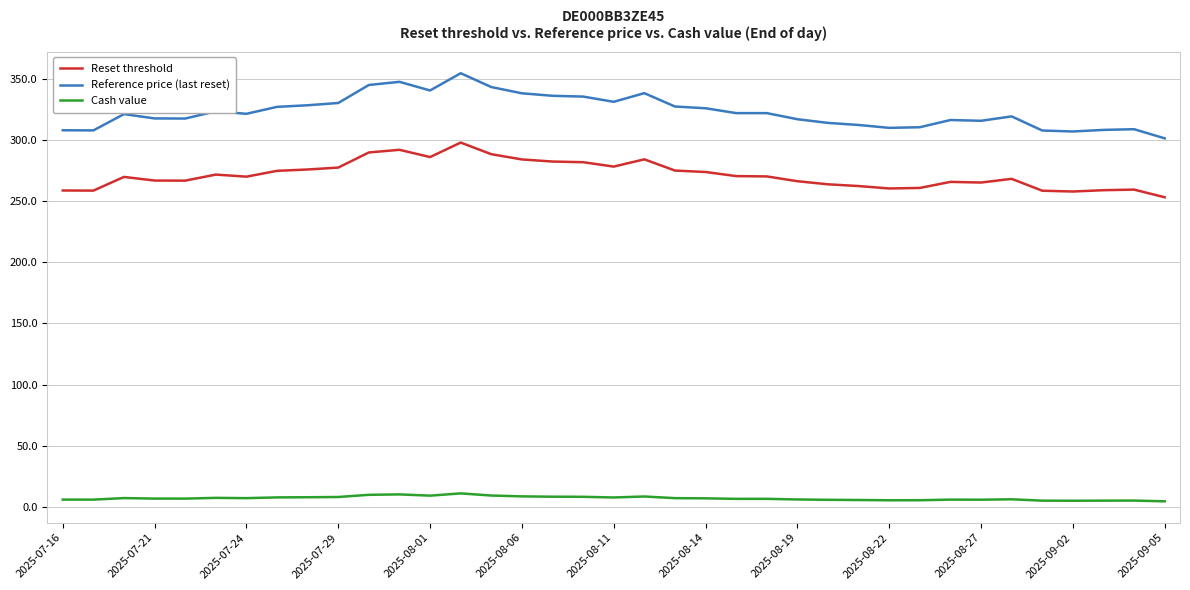

List the series in order of their overall mean, highest first.

Reference price (last reset), Reset threshold, Cash value